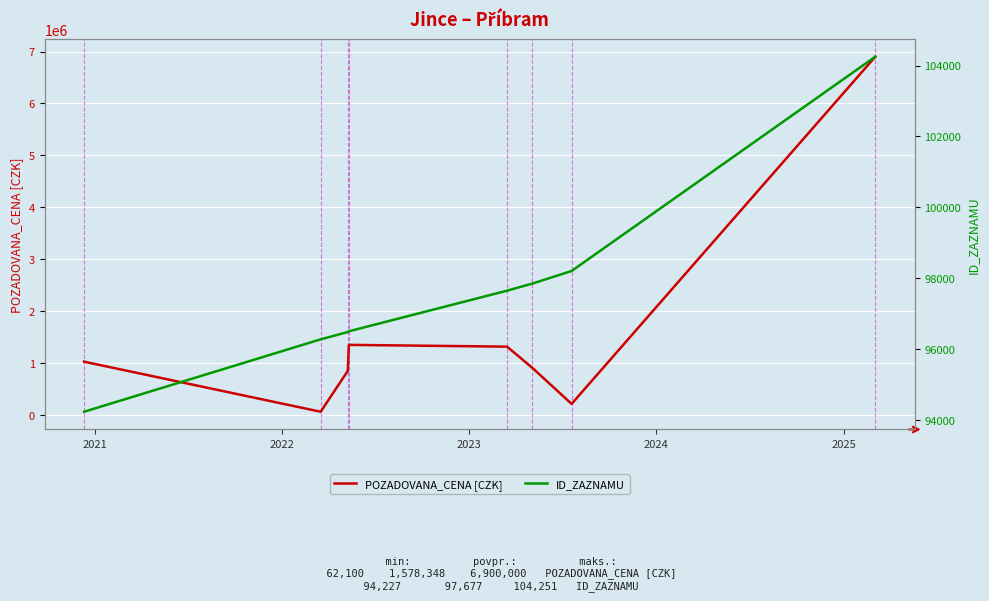

What is the maximum value for POZADOVANA_CENA [CZK]?

6900000